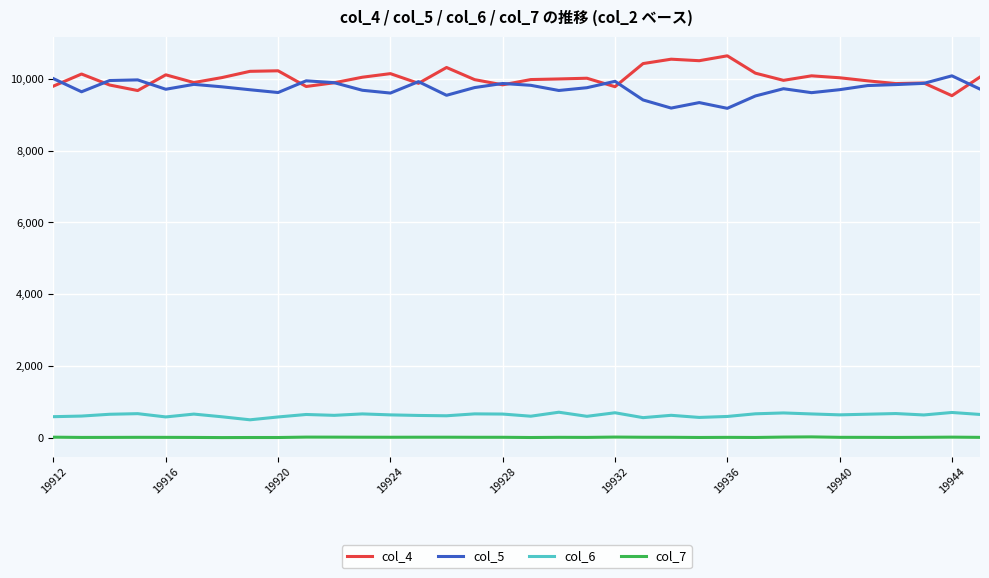

True or false: col_7 and col_5 cross at least once.

False